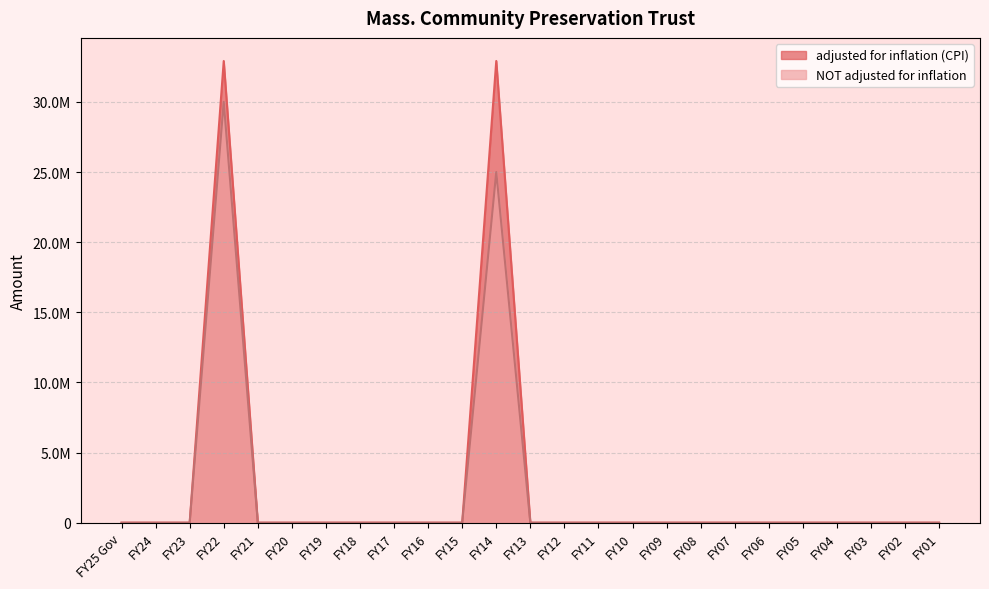

Reading left to right, what are all the values shown in this chart?

adjusted for inflation (CPI): 0	0	0	32914782	0	0	0	0	0	0	0	32916498	0	0	0	0	0	0	0	0	0	0	0	0	0
NOT adjusted for inflation: 0	0	0	30000000	0	0	0	0	0	0	0	25000000	0	0	0	0	0	0	0	0	0	0	0	0	0